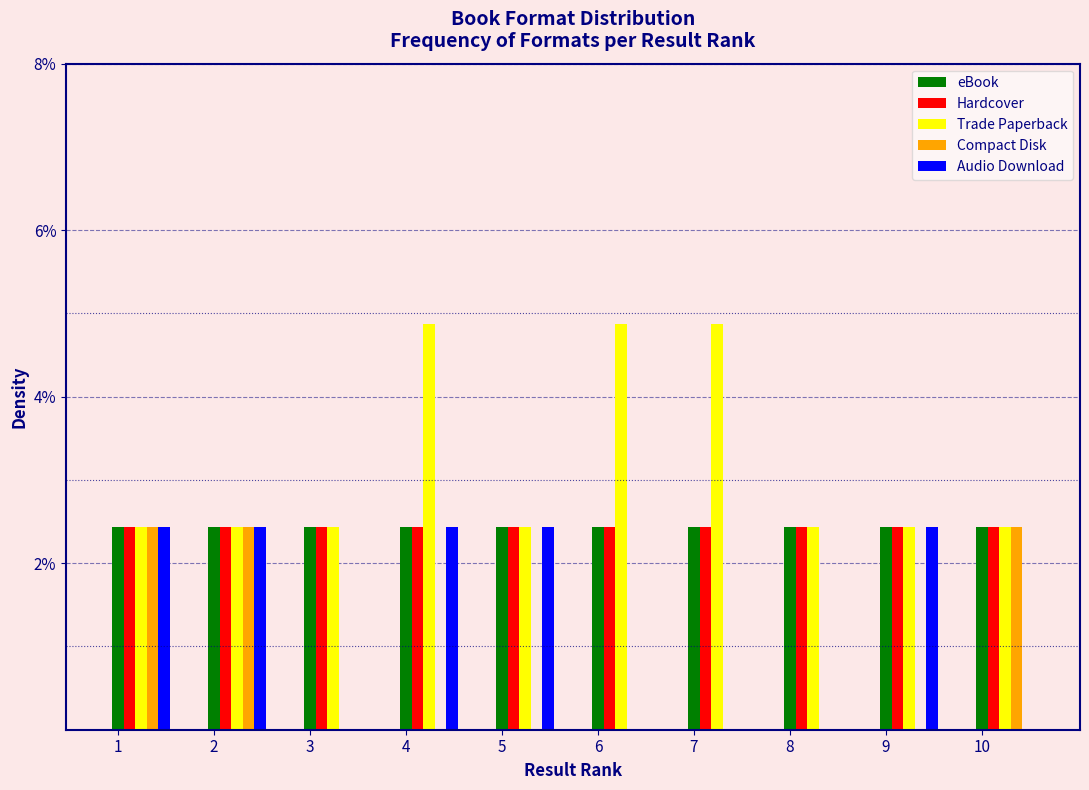

What are all the series names shown in the legend?

eBook, Hardcover, Trade Paperback, Compact Disk, Audio Download